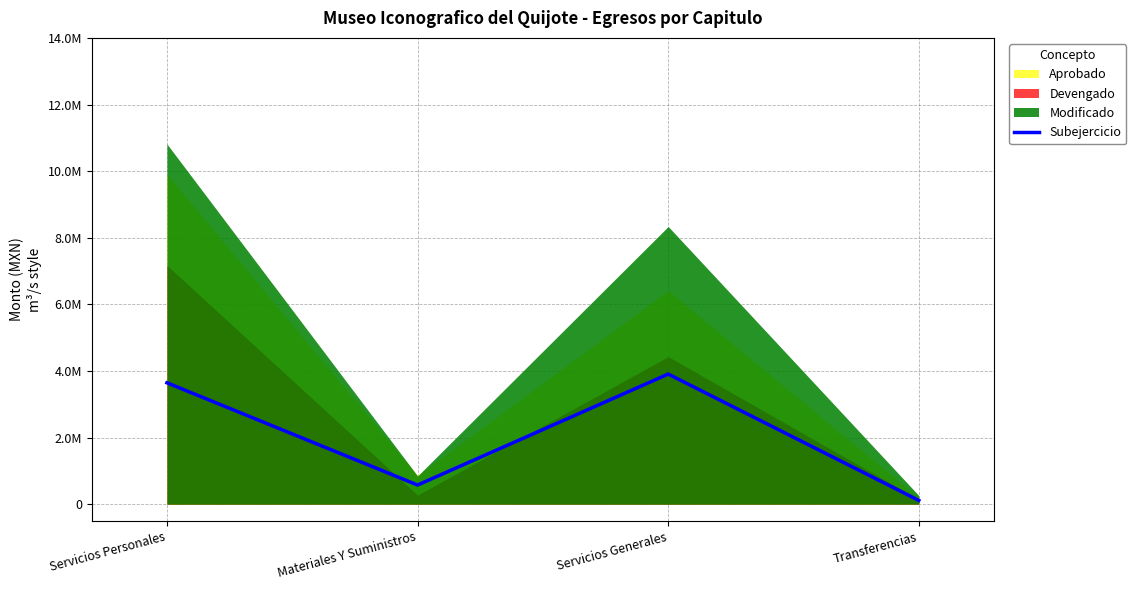

What is the label of the 1st point from the left?

Servicios Personales